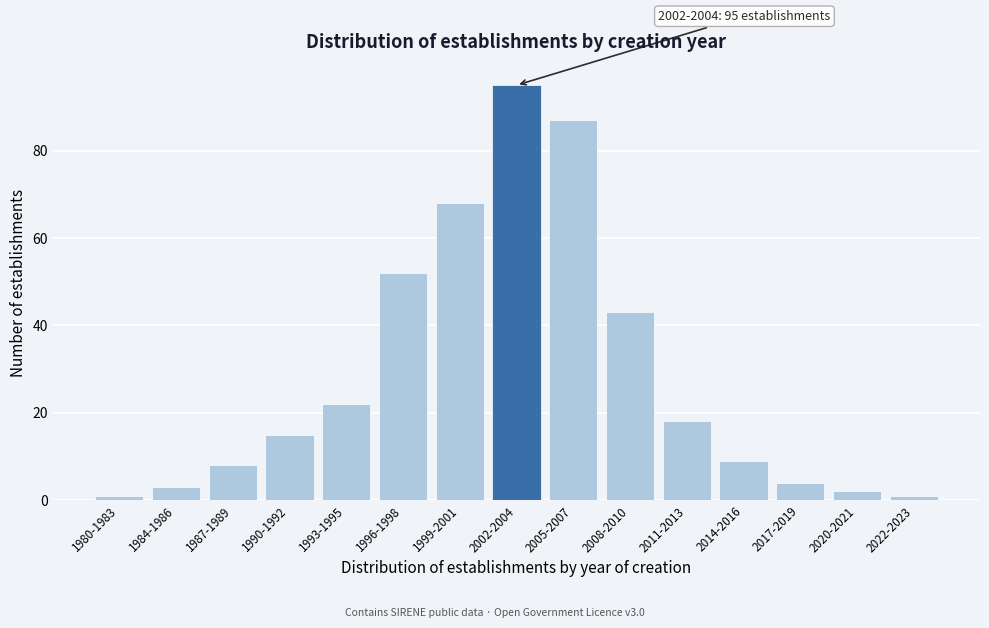

Reading left to right, what are all the values shown in this chart?

1980-1983=1	1984-1986=3	1987-1989=8	1990-1992=15	1993-1995=22	1996-1998=52	1999-2001=68	2002-2004=95	2005-2007=87	2008-2010=43	2011-2013=18	2014-2016=9	2017-2019=4	2020-2021=2	2022-2023=1